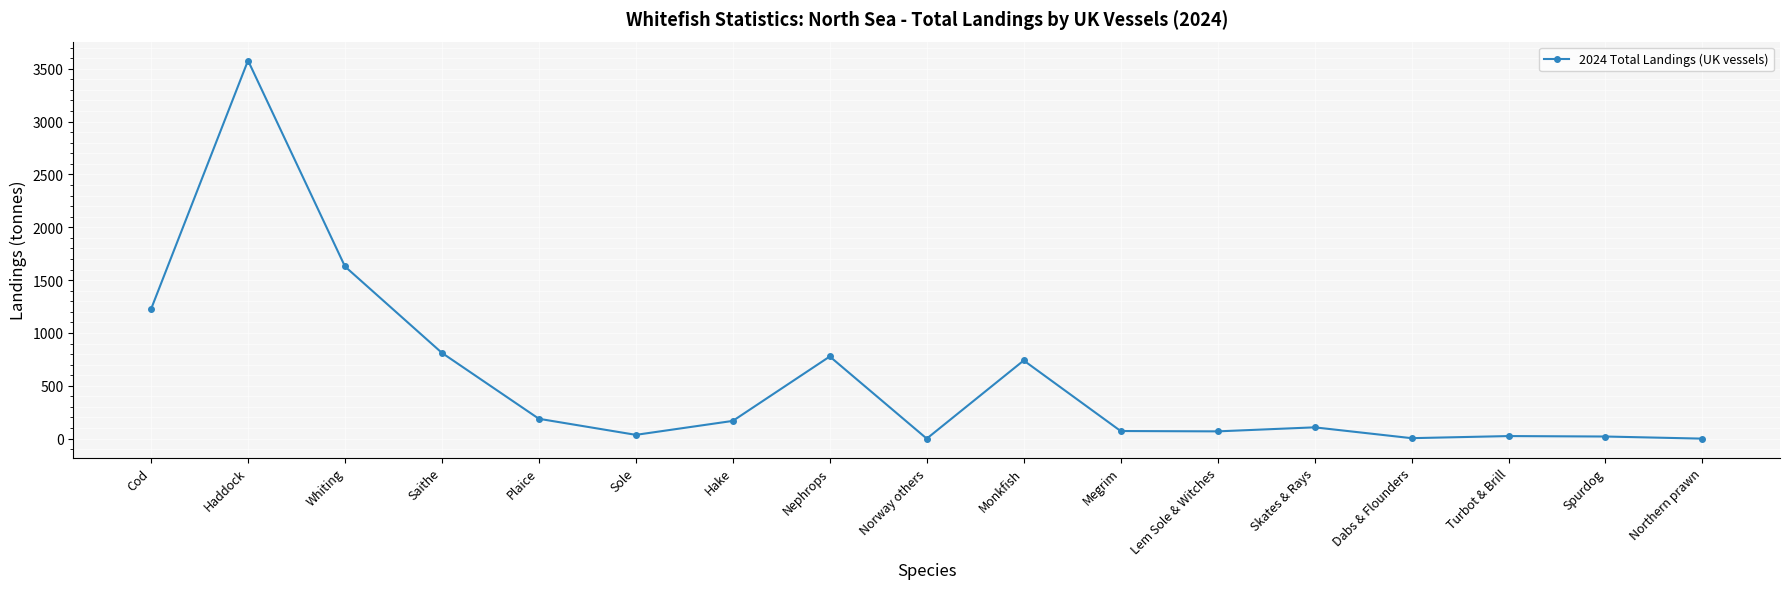

The value at Haddock is 3577.9. True or false?

True